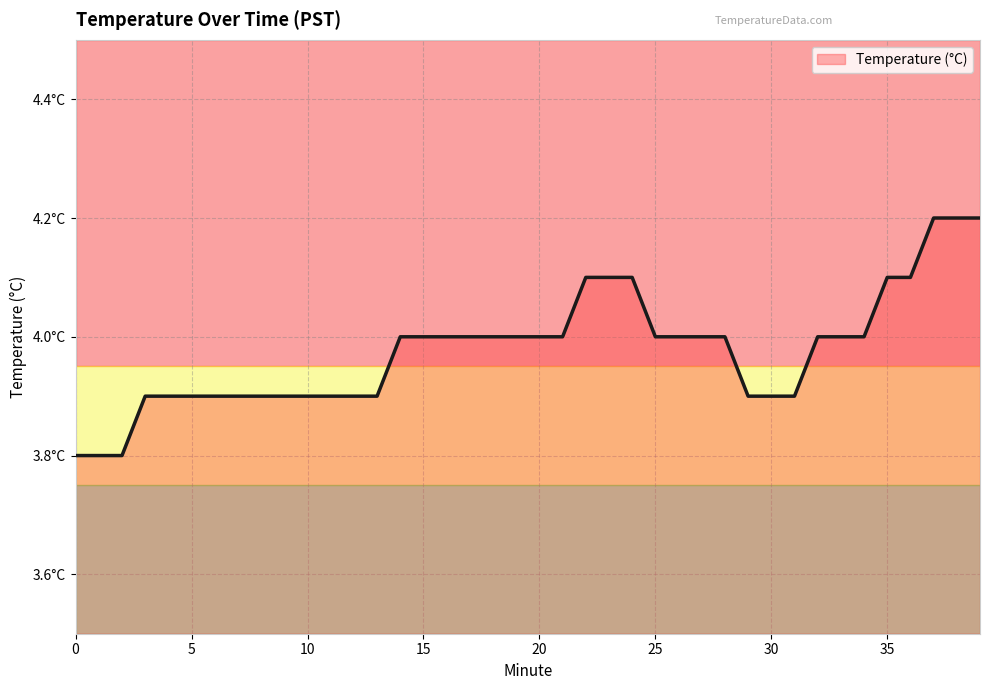

Does the chart display data point markers on the line(s)?

No